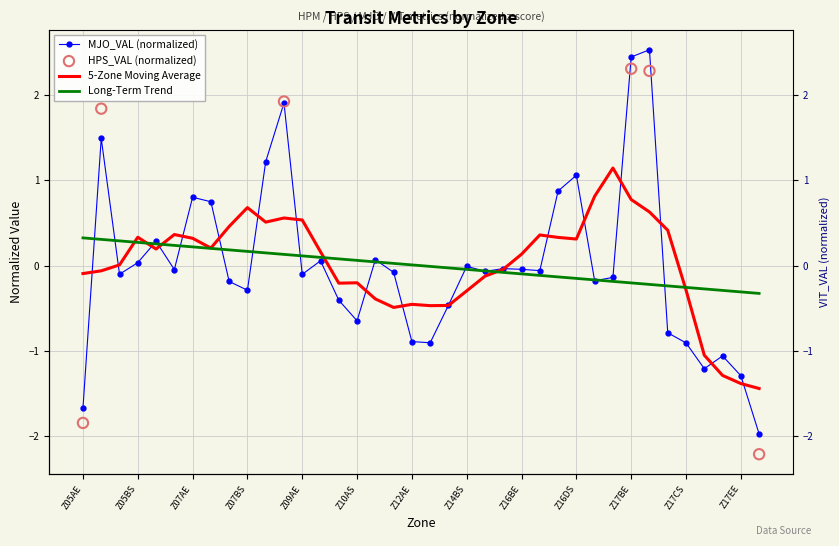

Which series has the largest Y range (max minus min)?

MJO_VAL